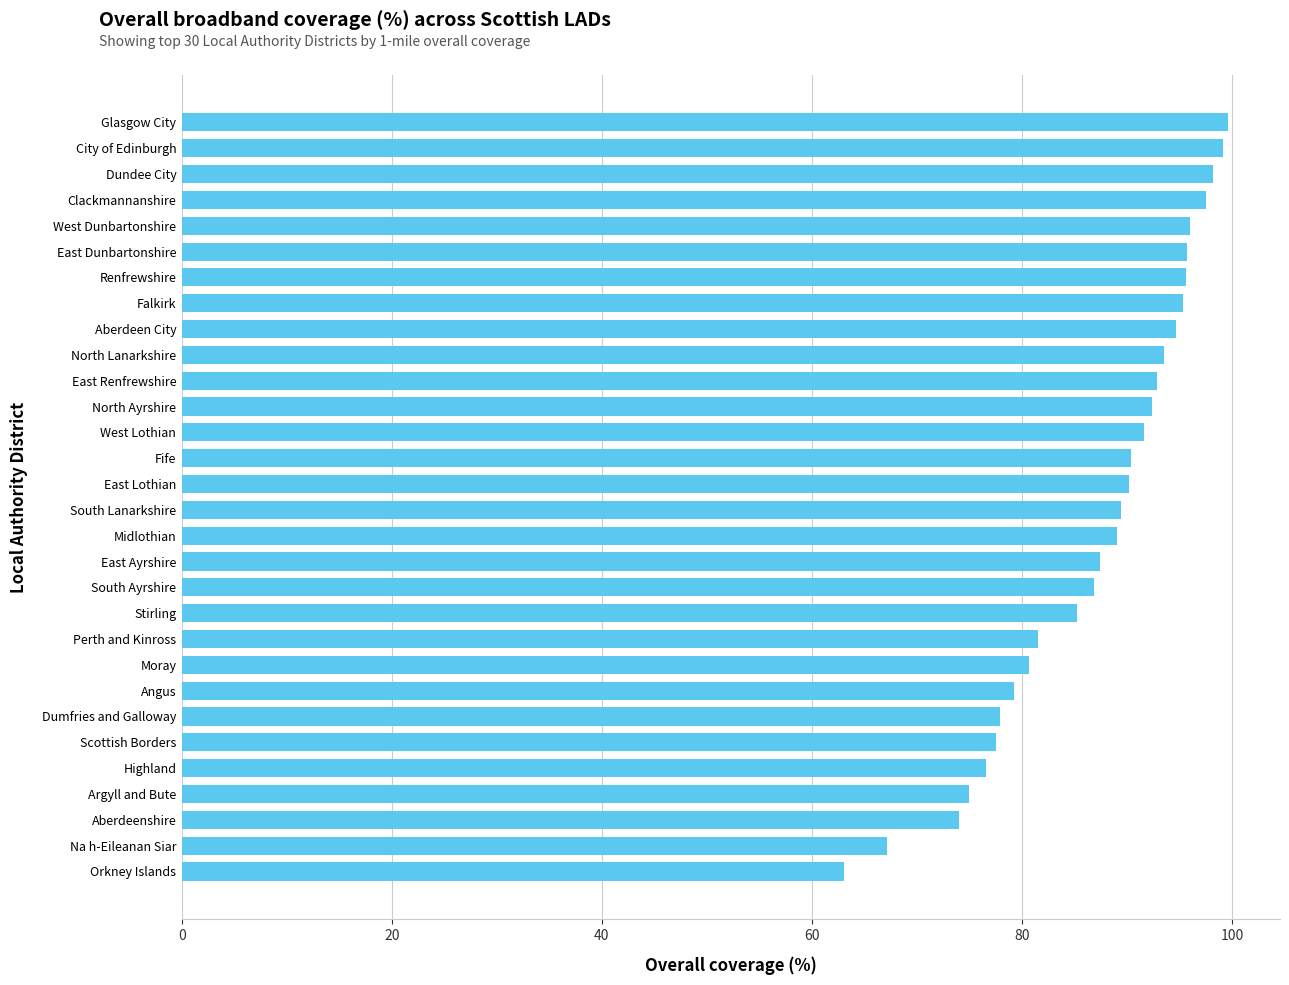

What is the change in value from Fife to Glasgow City?

+9.2